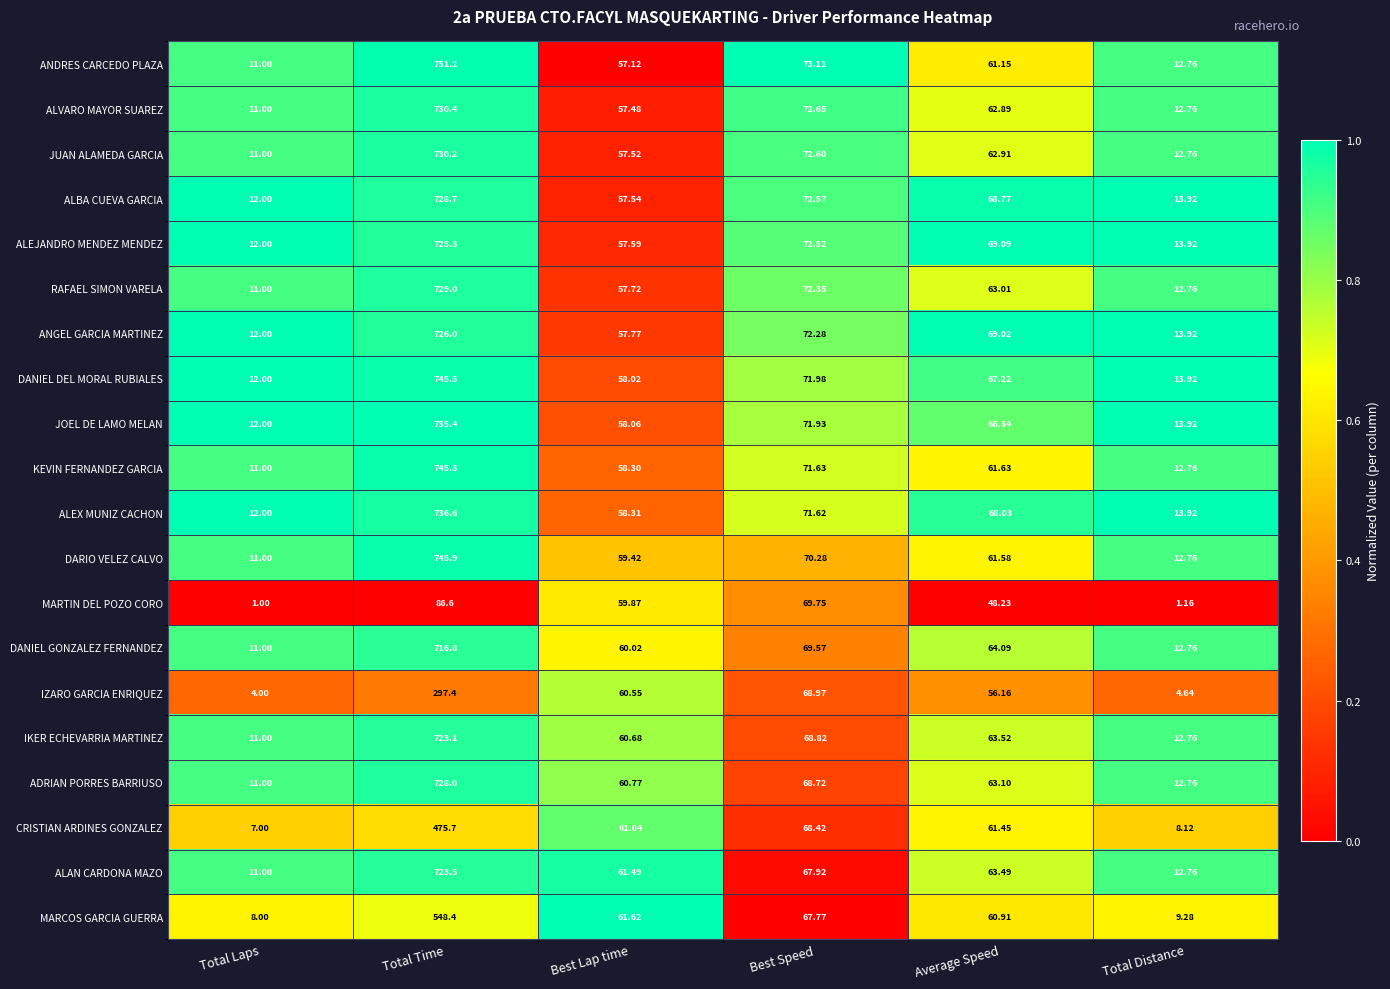

Which category has the lowest value in the MARCOS GARCIA GUERRA series?

Total Laps